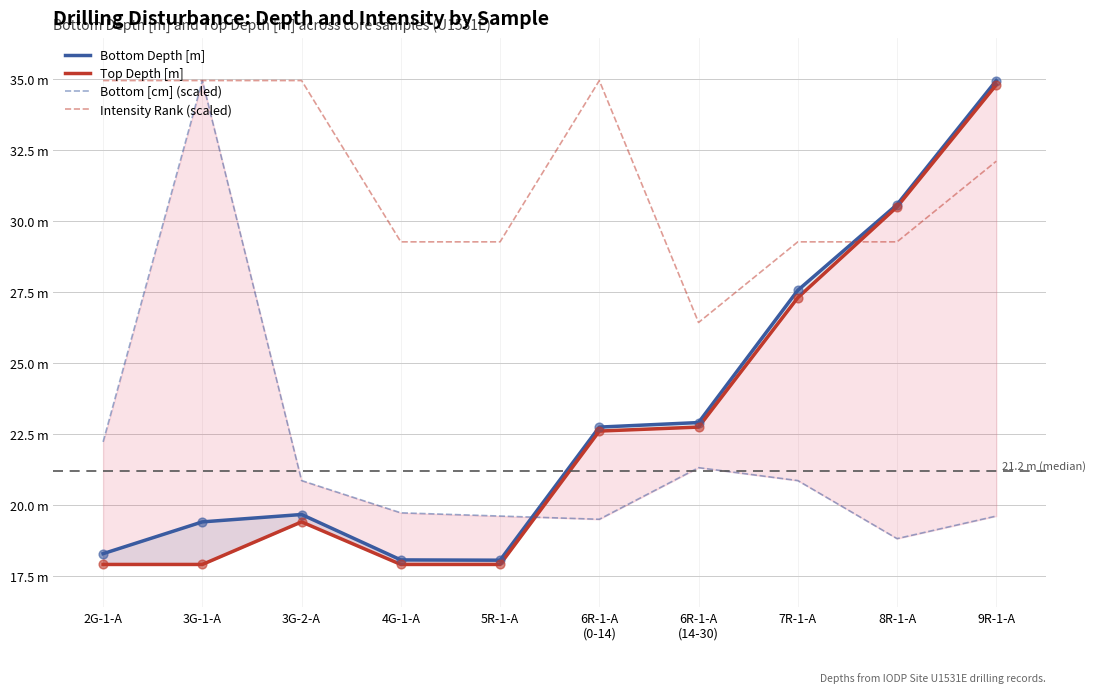

Which series reaches the minimum Y coordinate?

Top Depth [m]